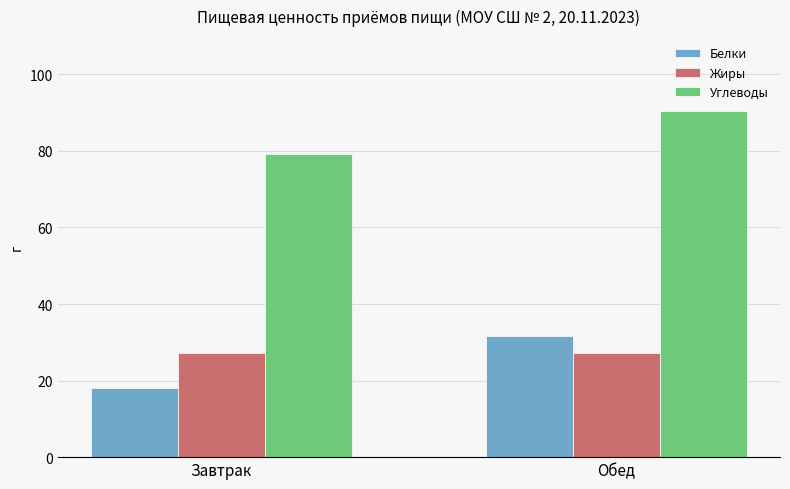

What is the total value across all series at Завтрак?

124.6